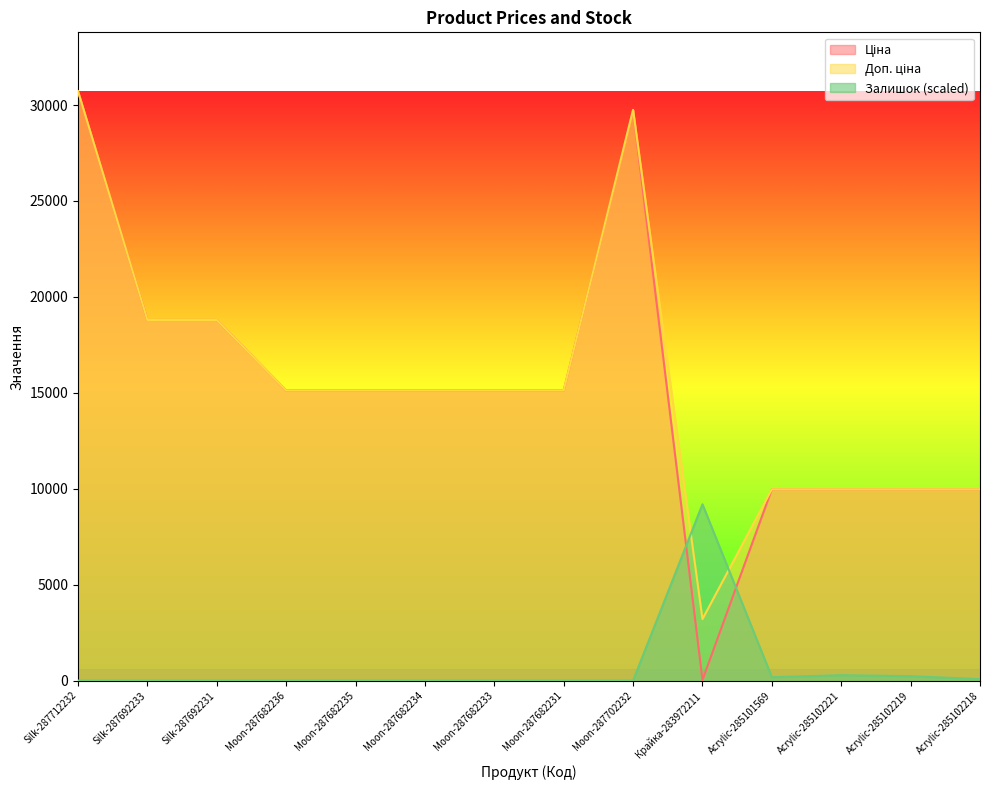

How many lines are shown in the chart?

3